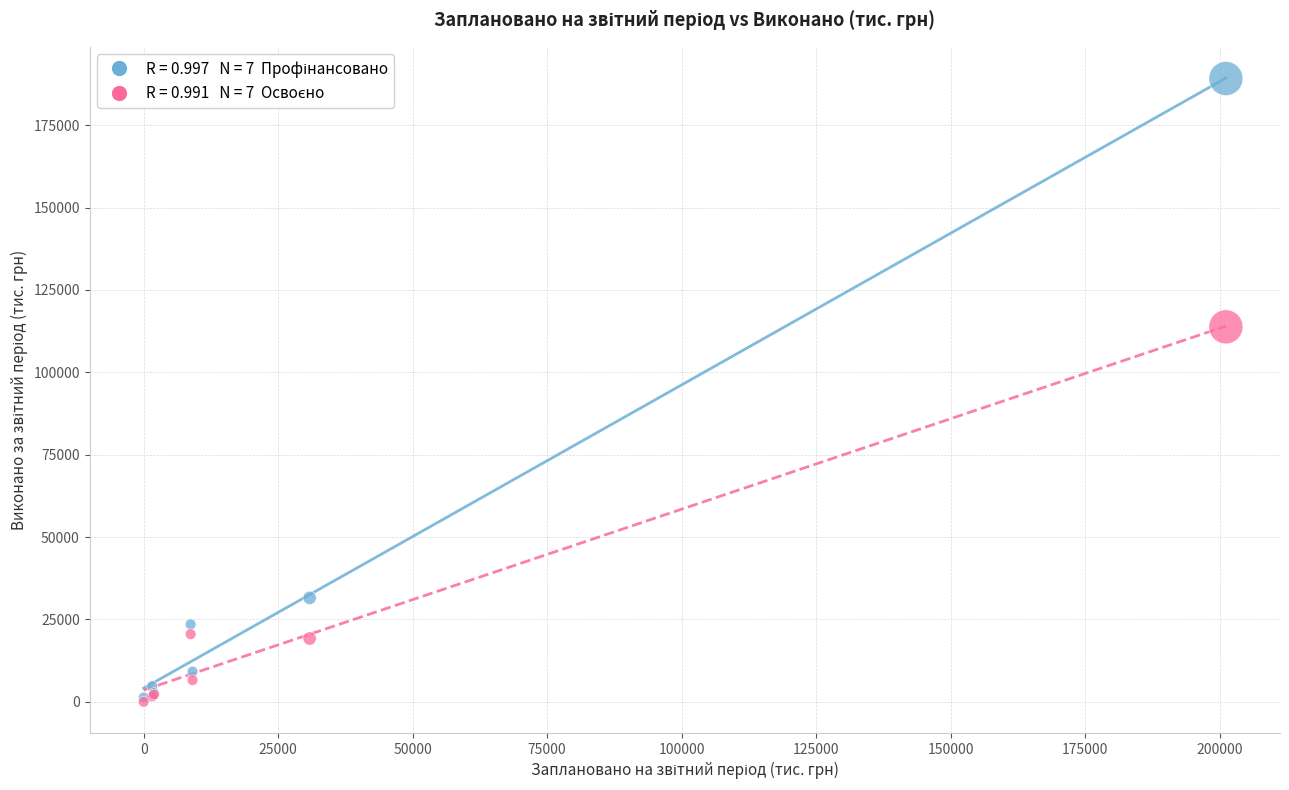

Across all series, what Y value is closest to 94591?

113815.0